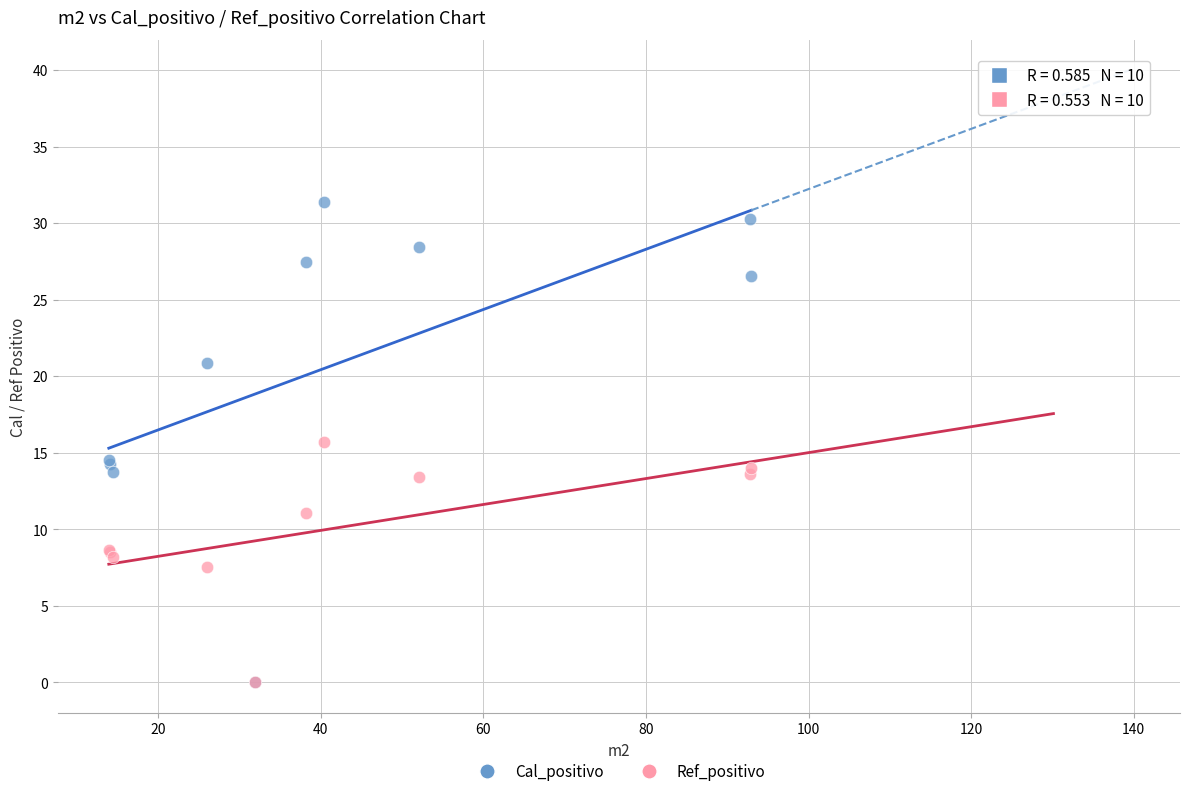

Which series has the widest spread of Y values?

Cal_positivo